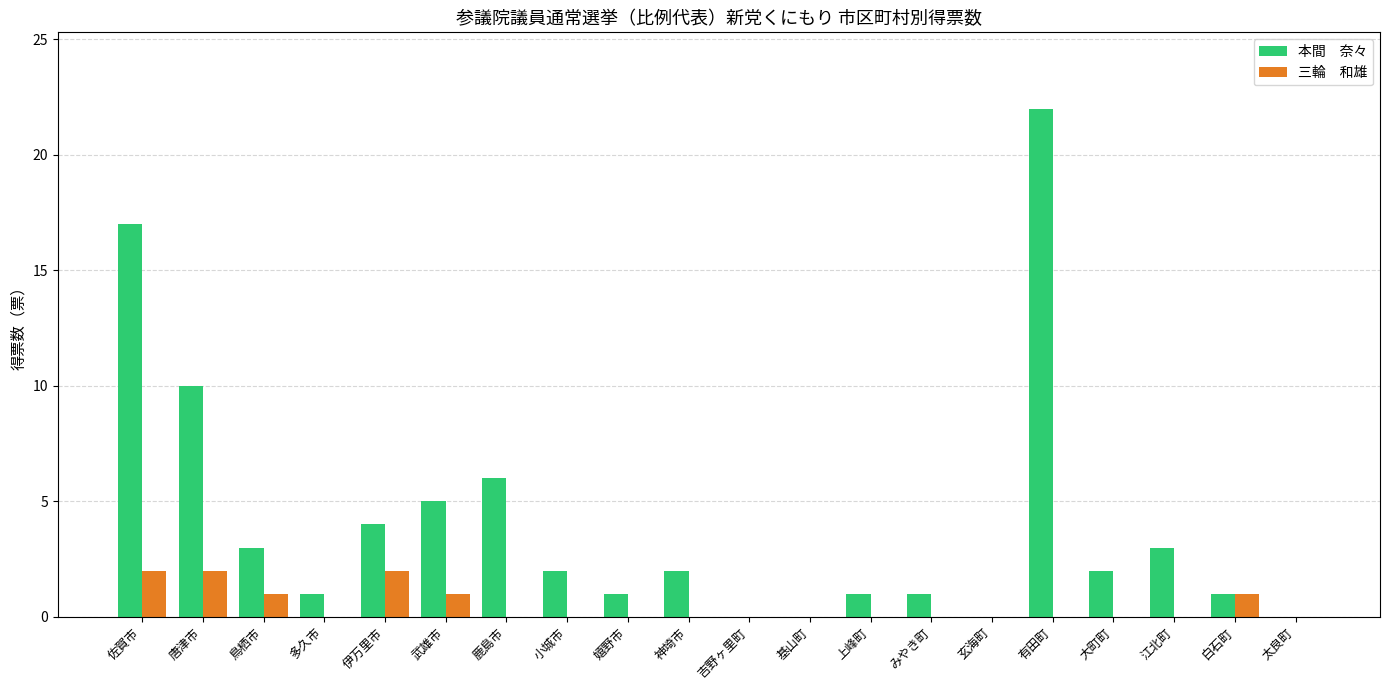

What is the total value across all series at 有田町?

22